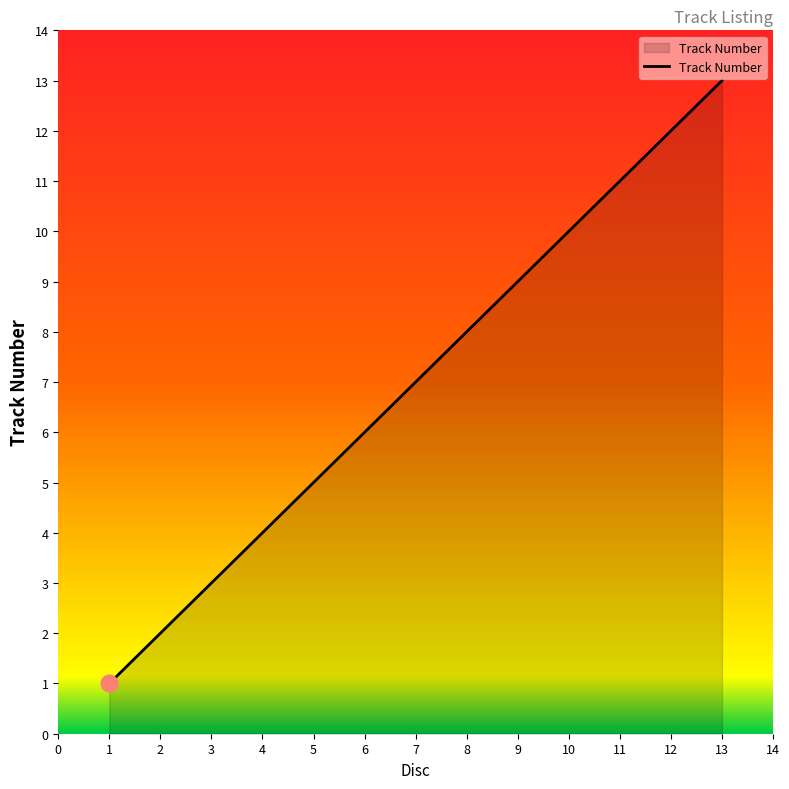

What is the approximate value at 13, to the nearest 10?

10